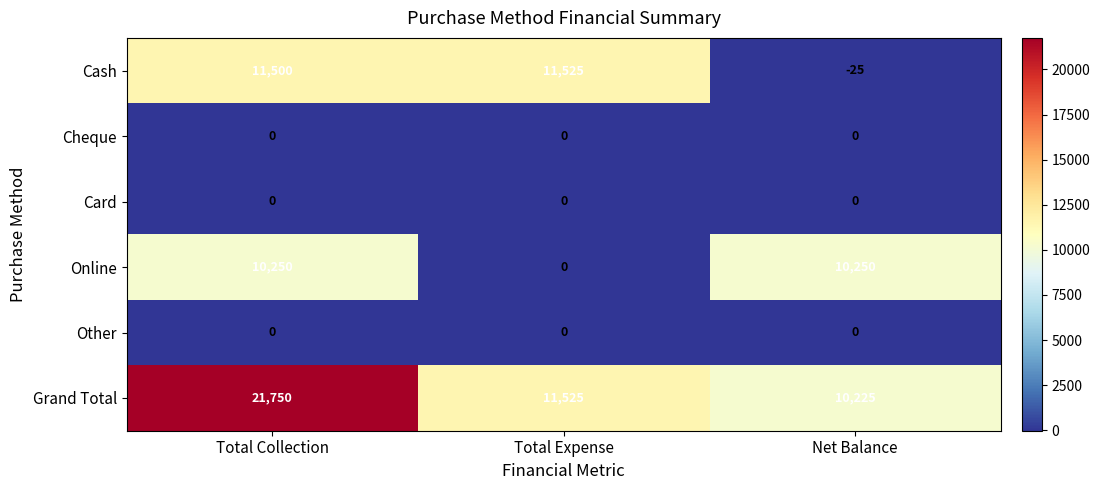

What is the difference between the second highest and minimum values in the Cash series?

11525